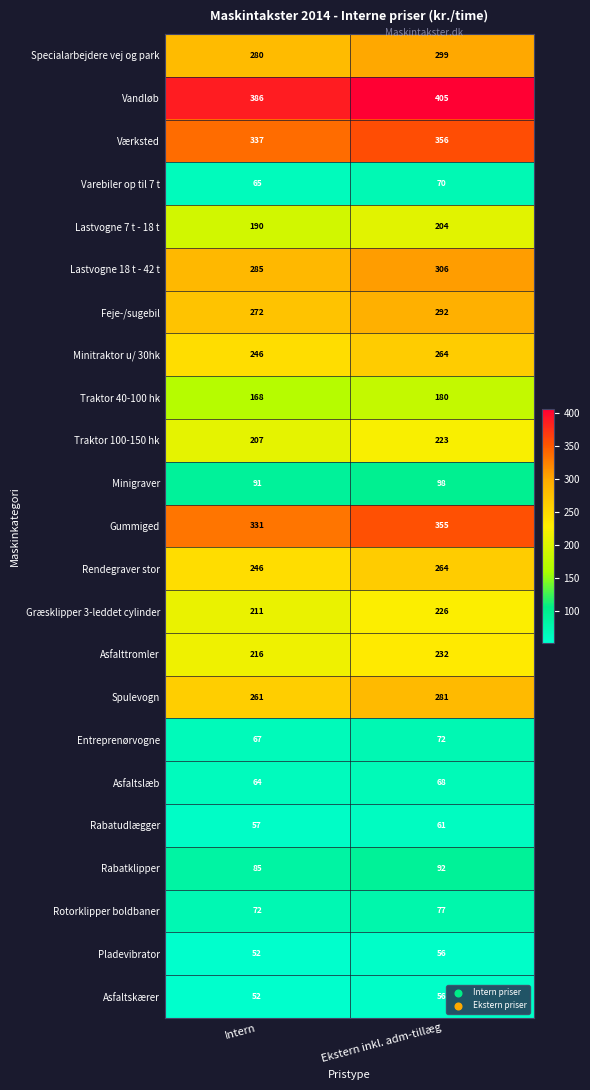

What is the average value of the Pladevibrator series?

54